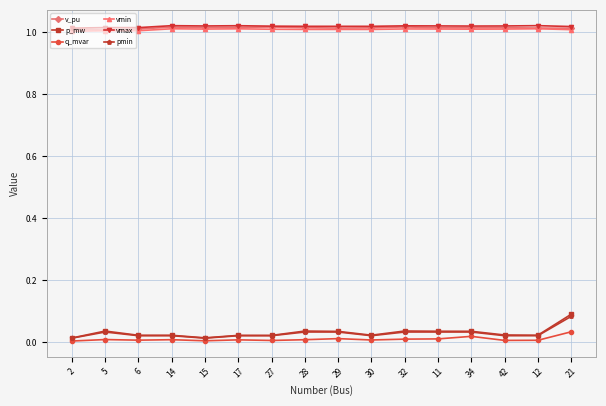

What is the label of the 9th point from the left?

29